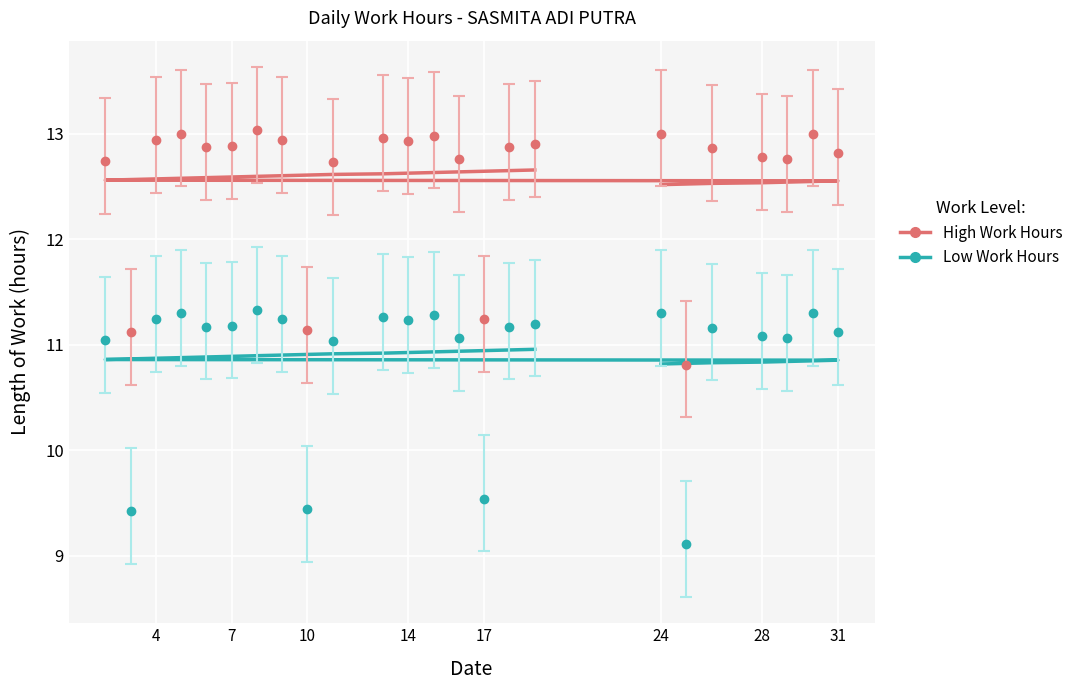

Rank the series at 28 from lowest to highest value.

Low Work Hours, High Work Hours